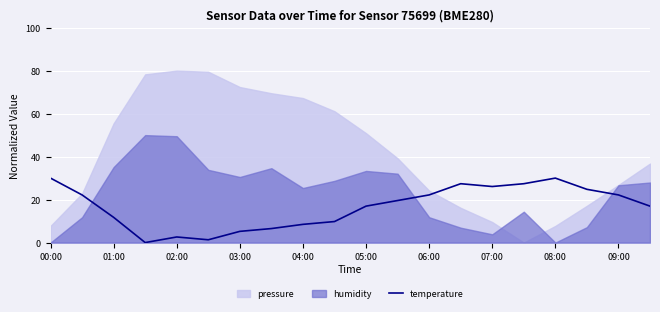

Is it true that temperature equals 17.0 at 05:00?

True